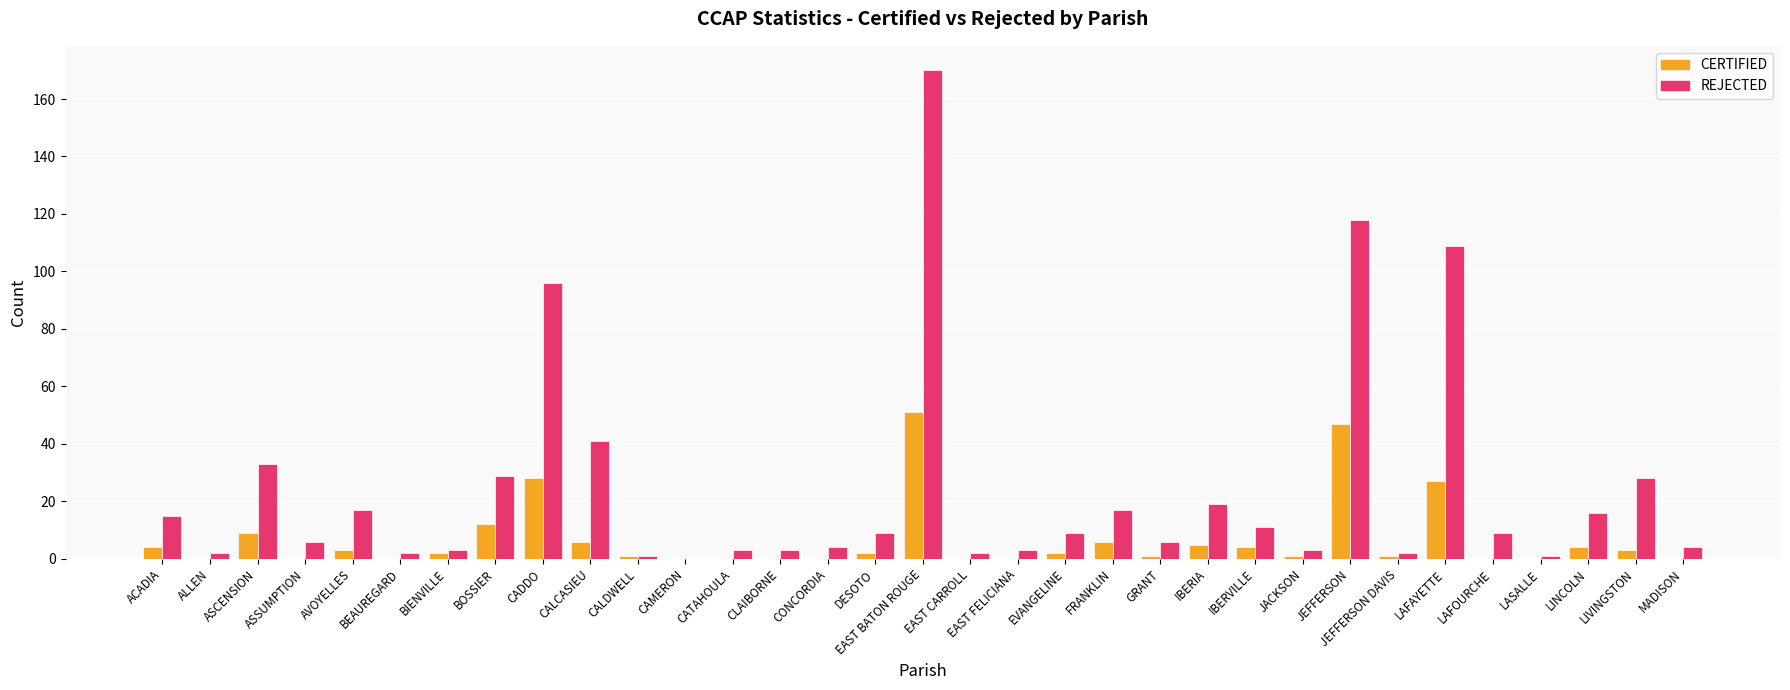

Count the number of data series in this chart.

2